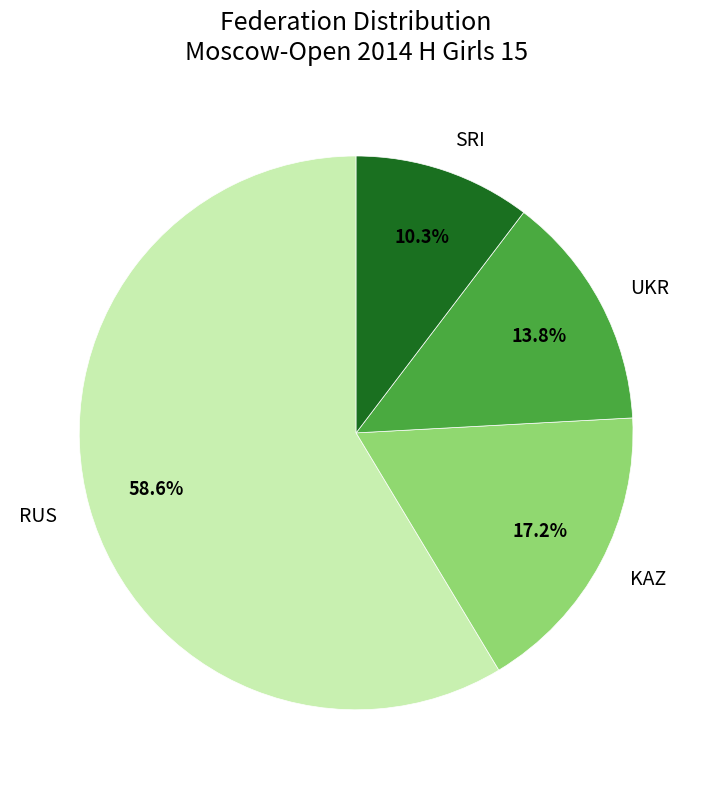

To the nearest percent, what is the average slice percentage?

25%